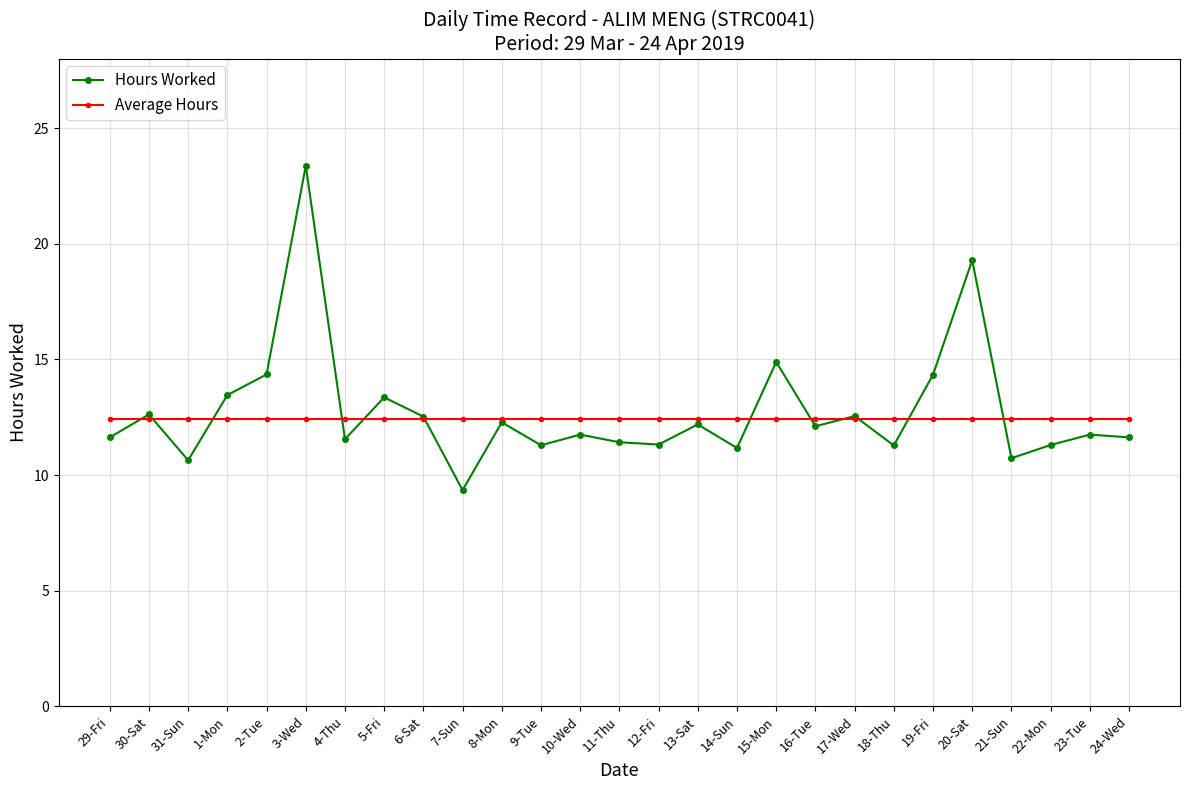

True or false: Average Hours has a value of 4.3 at 19-Fri.

False